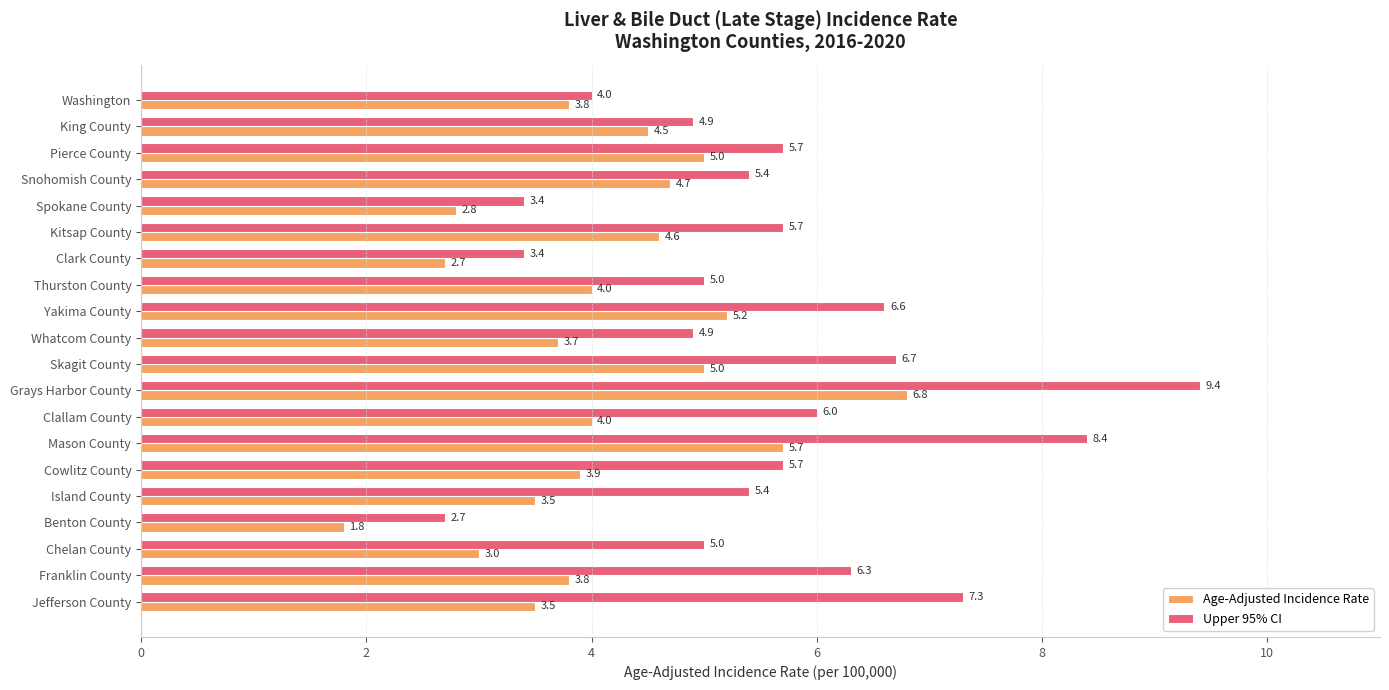

Rank the series by their maximum value, from lowest to highest.

Age-Adjusted Incidence Rate, Upper 95% CI